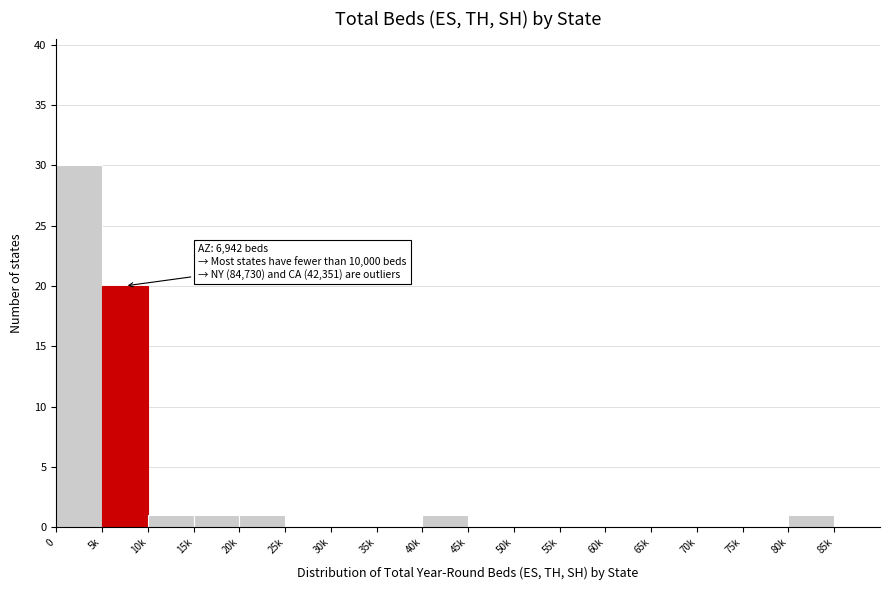

Reading left to right, transcribe all the data shown in this chart.

0=30	5k=20	10k=1	15k=1	20k=1	25k=0	30k=0	35k=0	40k=1	45k=0	50k=0	55k=0	60k=0	65k=0	70k=0	75k=0	80k=1	85k=0